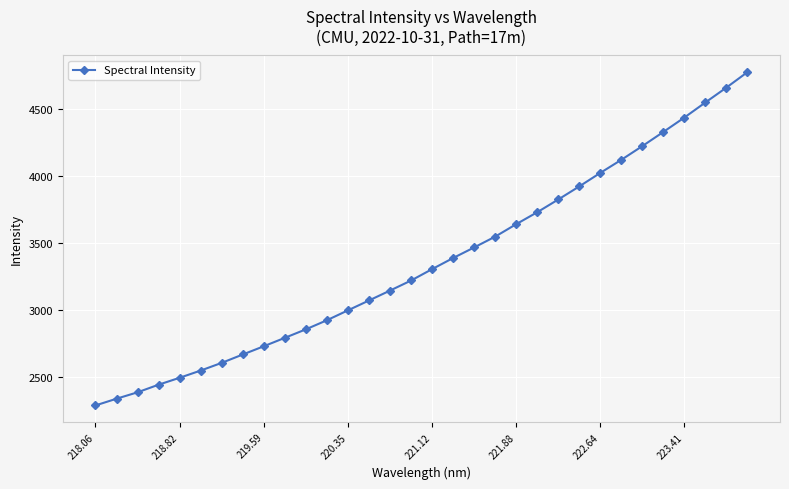

How many values are below 3305?

16